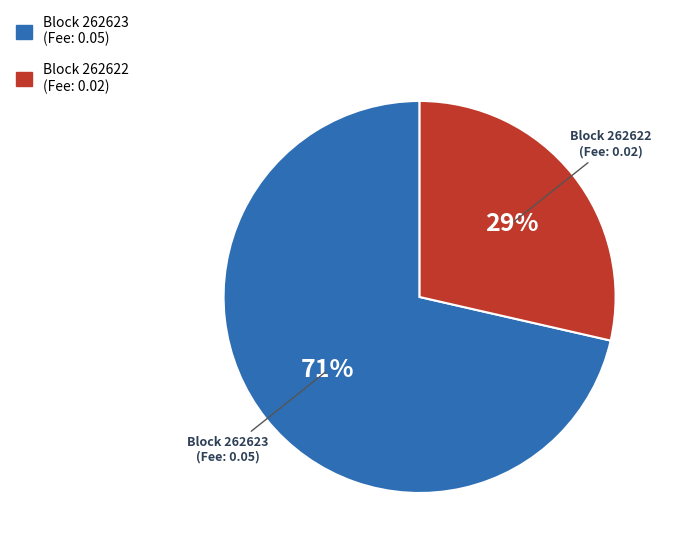

To the nearest percent, what is the average slice percentage?

50%